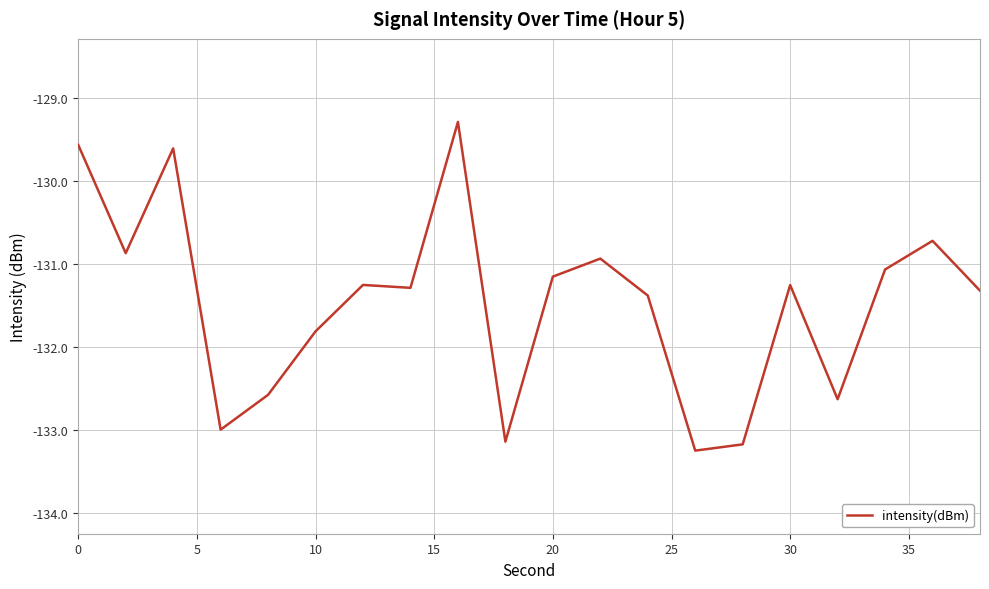

What is the maximum value shown in the chart?

-129.3